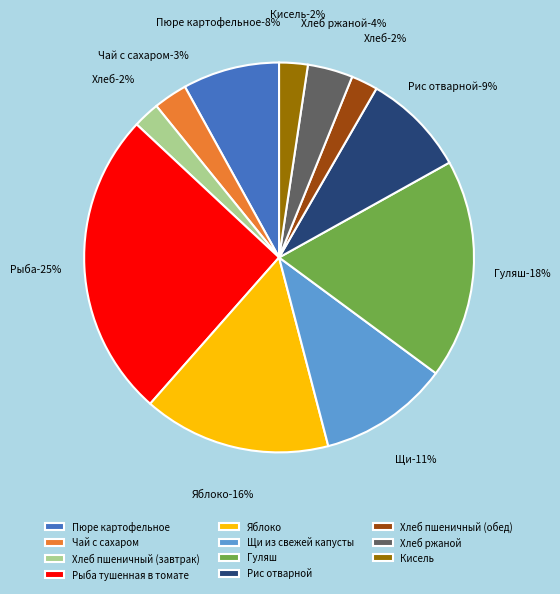

What is the smallest slice in the pie chart?

Хлеб пшеничный (завтрак)